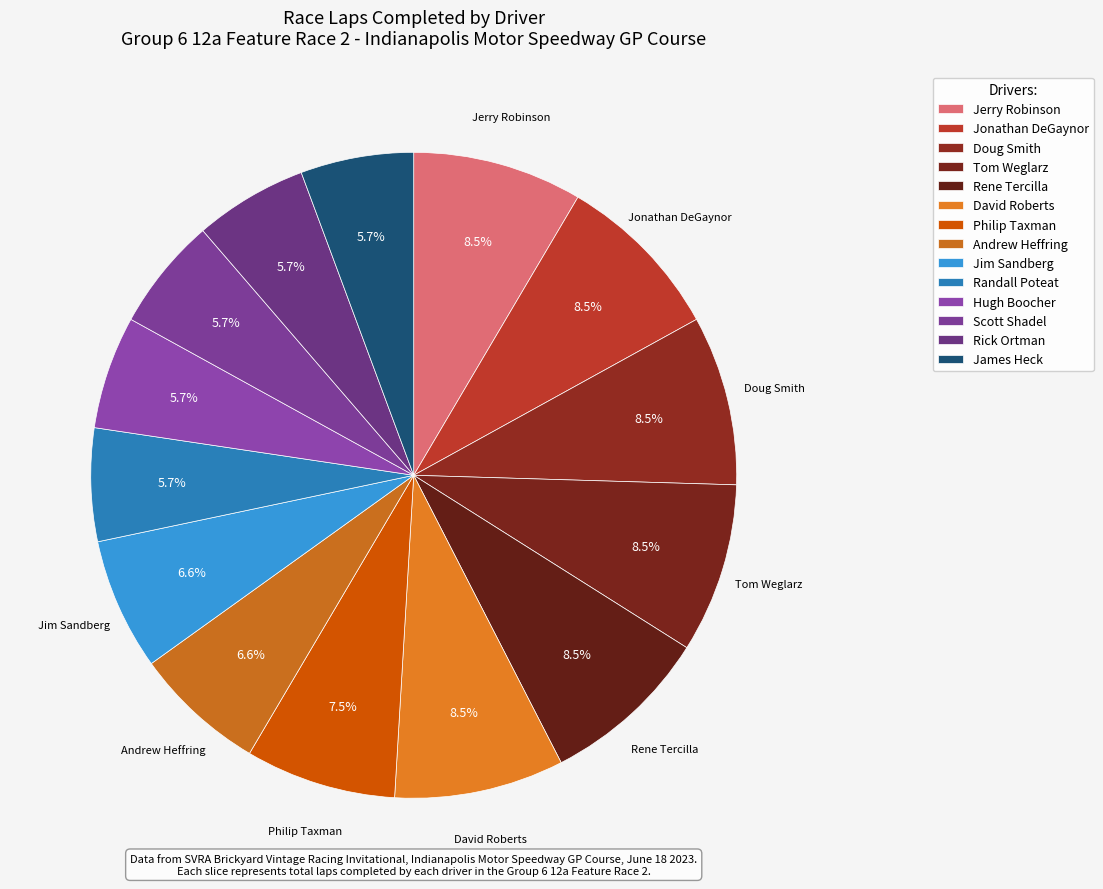

How many segments does this pie chart have?

14